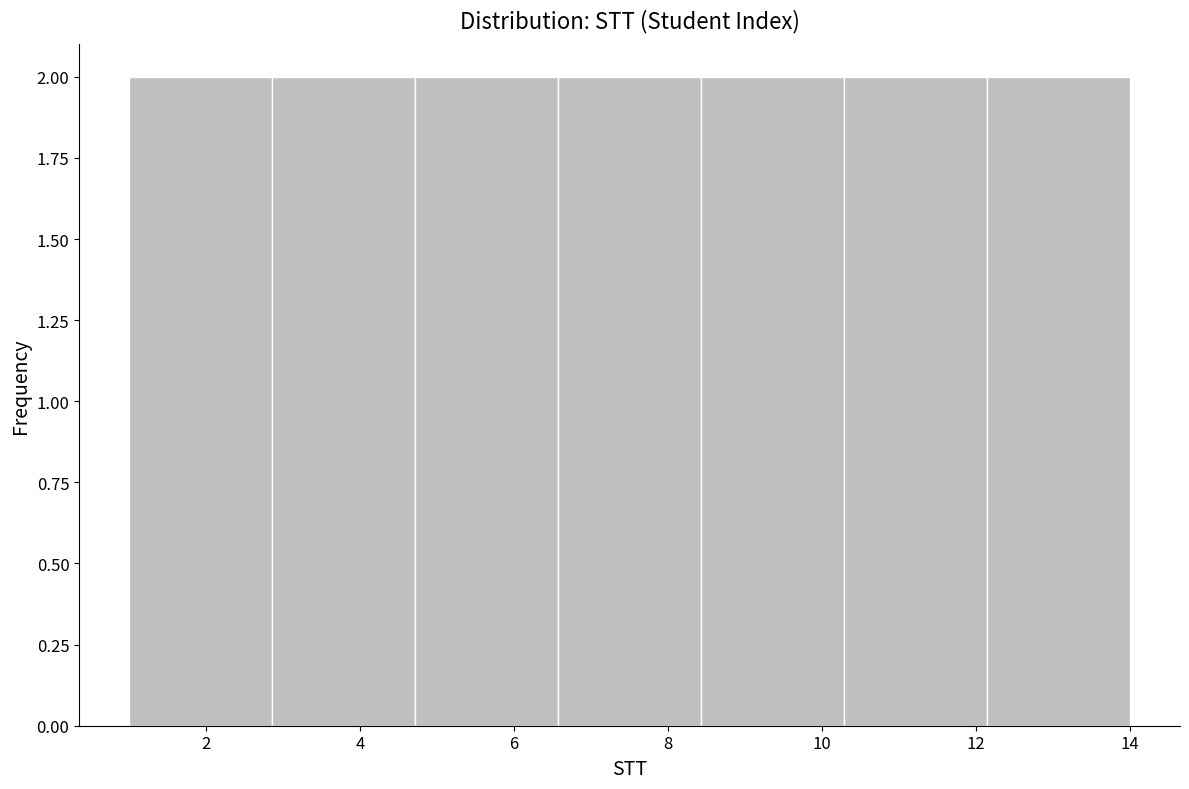

Reading left to right, transcribe this chart: for each bar, give the range it covers on the x-axis and its height. Neither the bar edges nor the heights are printed on the chart, so give them approximately, as read against the axes.

1.0 to 2.8: 2
2.8 to 4.8: 2
4.8 to 6.6: 2
6.6 to 8.4: 2
8.4 to 10.2: 2
10.2 to 12.2: 2
12.2 to 14.0: 2